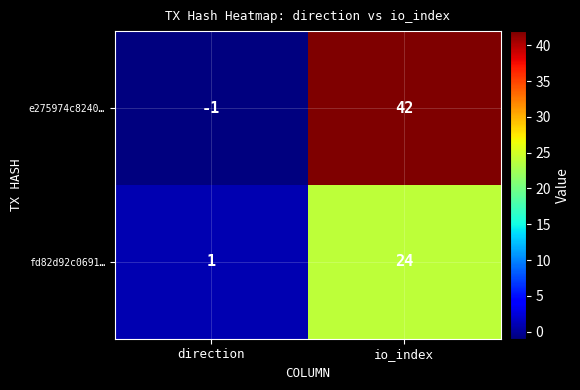

The value of e275974c8240… at io_index is 42. True or false?

True